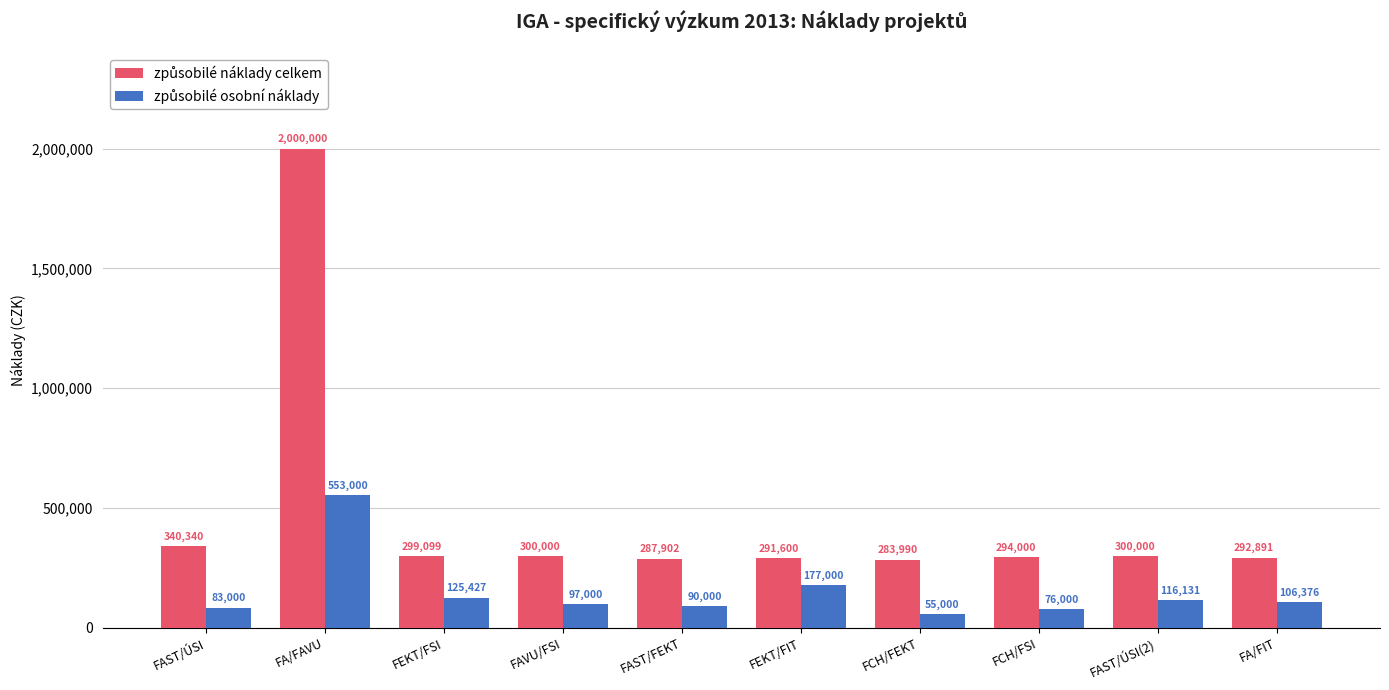

Does the chart contain stacked bars?

No